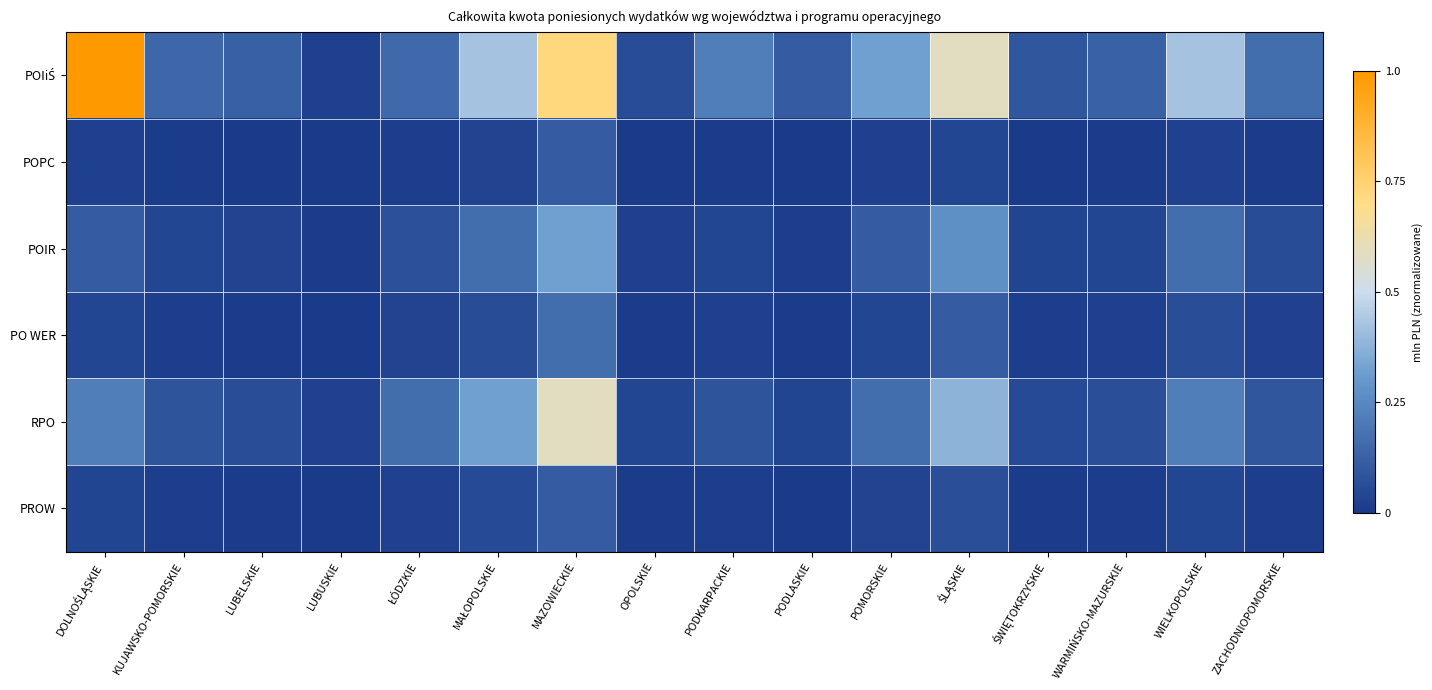

Which series has the largest total across all categories?

POIiŚ